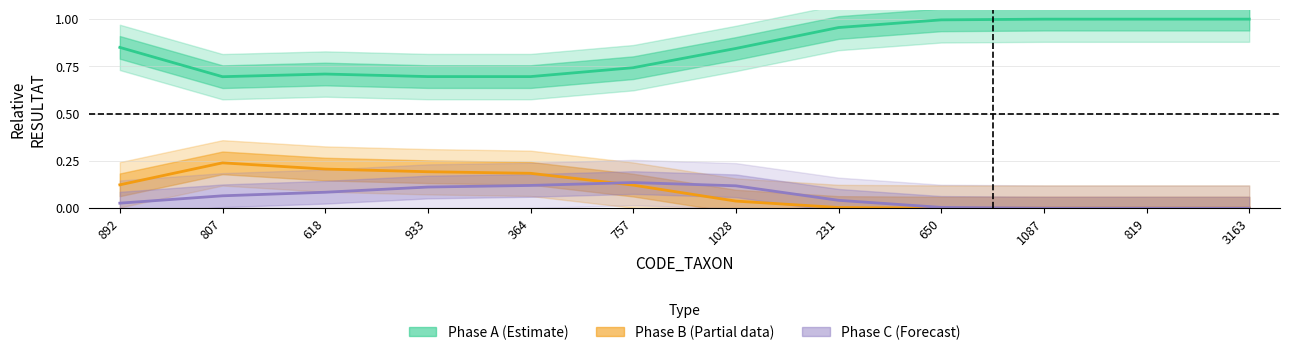

Reading left to right, list all the values displayed in this chart.

Phase A (Estimate): 892=0.9	807=0.7	618=0.7	933=0.7	364=0.7	757=0.7	1028=0.8	231=1.0	650=1.0	1087=1.0	819=1.0	3163=1.0
Phase B (Partial data): 892=0.1	807=0.2	618=0.2	933=0.2	364=0.2	757=0.1	1028=0.0	231=0.0	650=0.0	1087=0.0	819=0.0	3163=0.0
Phase C (Forecast): 892=0.0	807=0.1	618=0.1	933=0.1	364=0.1	757=0.1	1028=0.1	231=0.0	650=0.0	1087=0.0	819=0.0	3163=0.0